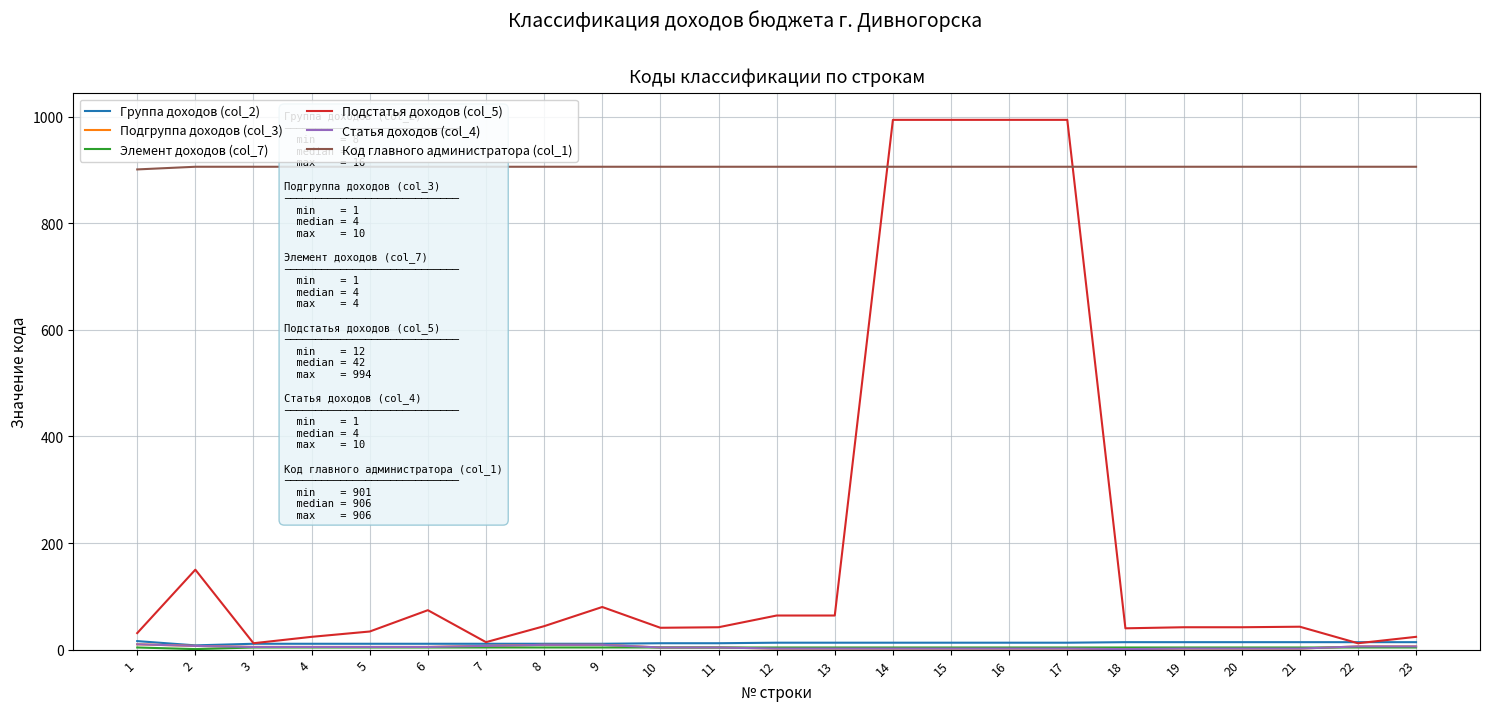

What is the greatest value displayed?

994